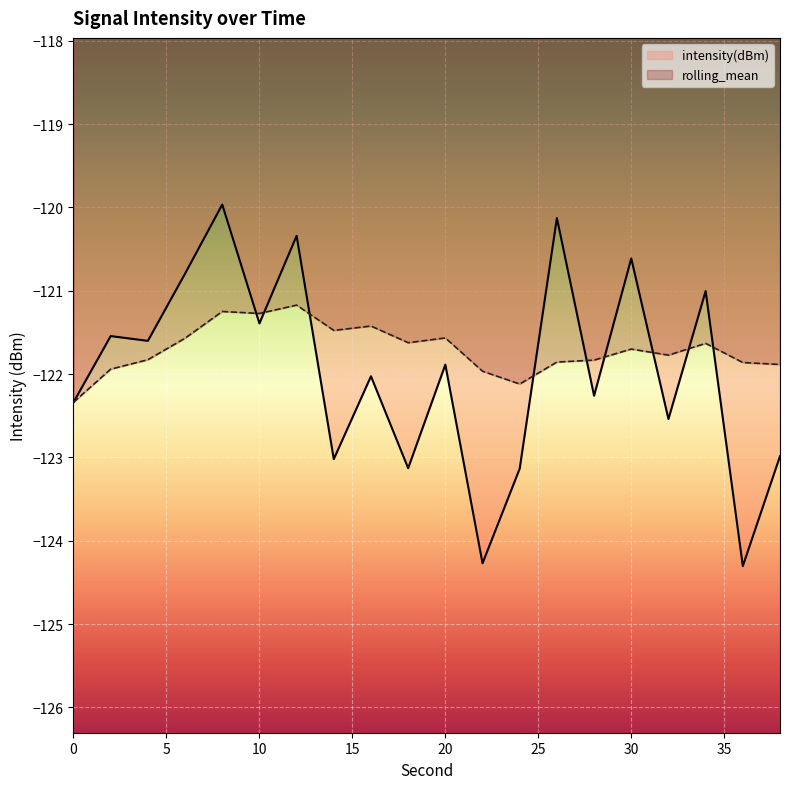

What is the difference between the maximum and minimum values in the rolling_mean series?

1.2